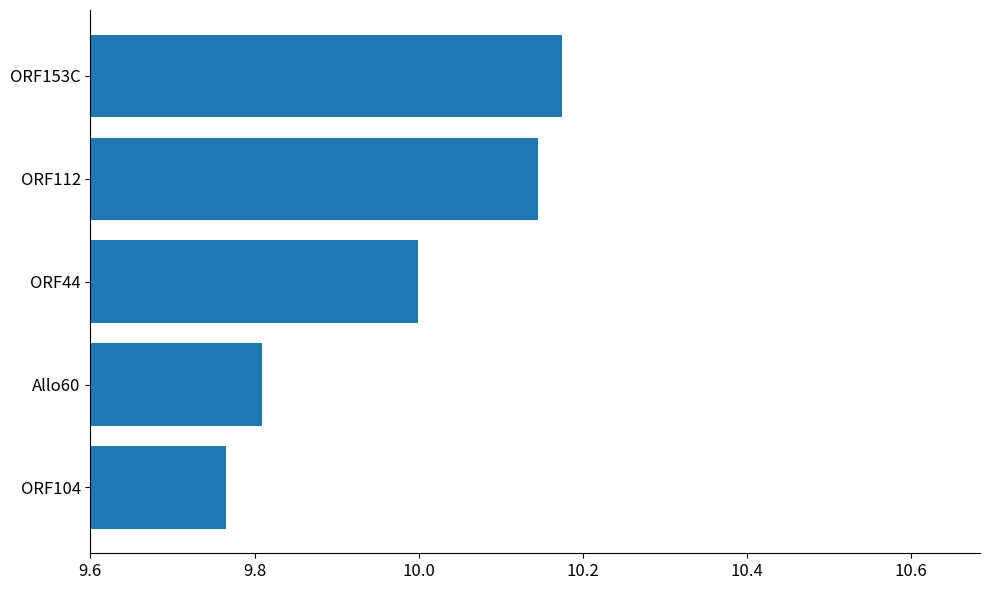

The value at ORF44 is 13.6. True or false?

False